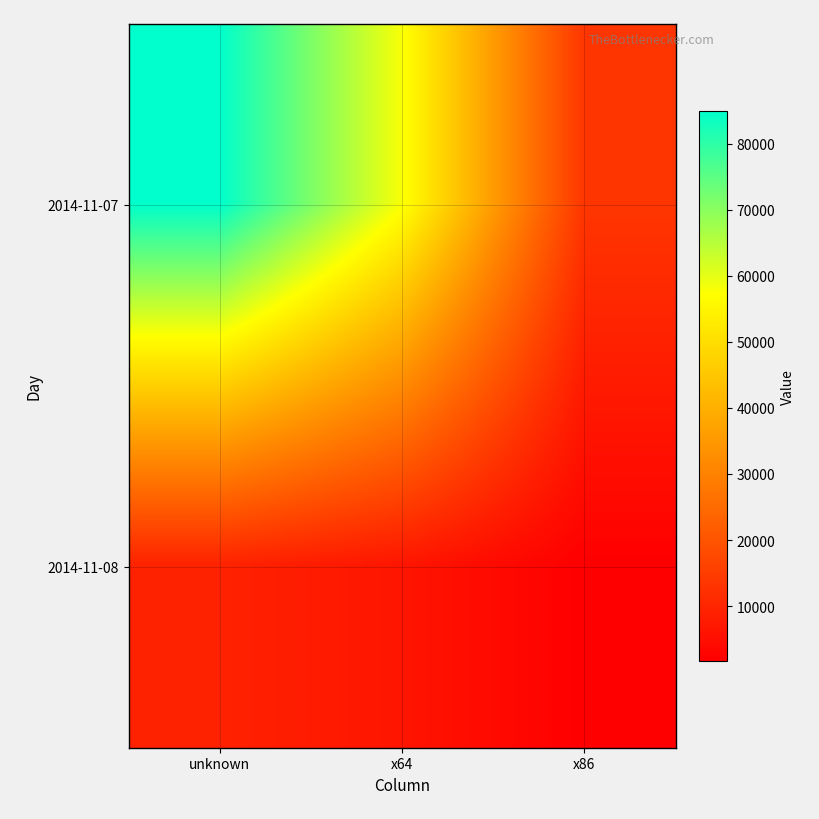

Reading left to right, what are all the values shown in this chart?

2014-11-07: unknown=84975	x64=57888	x86=13552
2014-11-08: unknown=9215	x64=6381	x86=1677